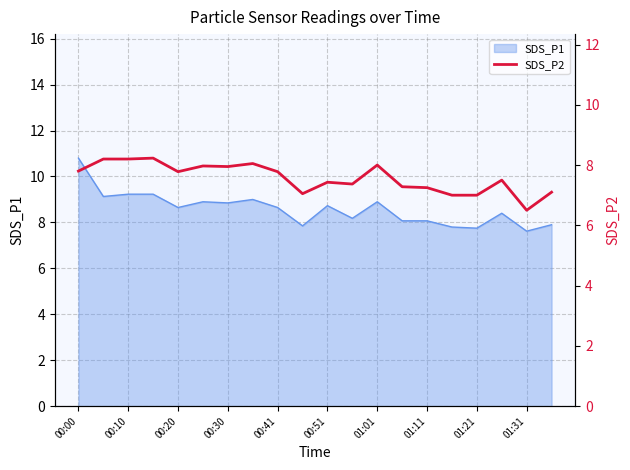

The value of SDS_P1 at 00:41 is 8.7. True or false?

True